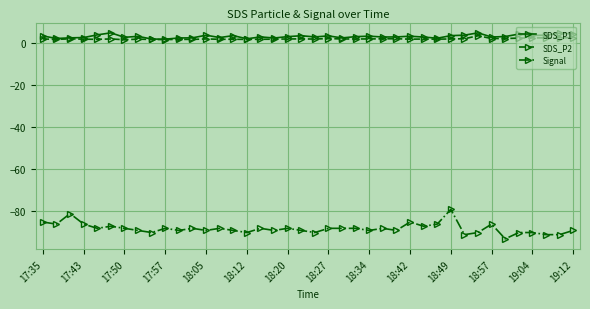

True or false: SDS_P1 has more than 1 points higher than both neighbors.

True